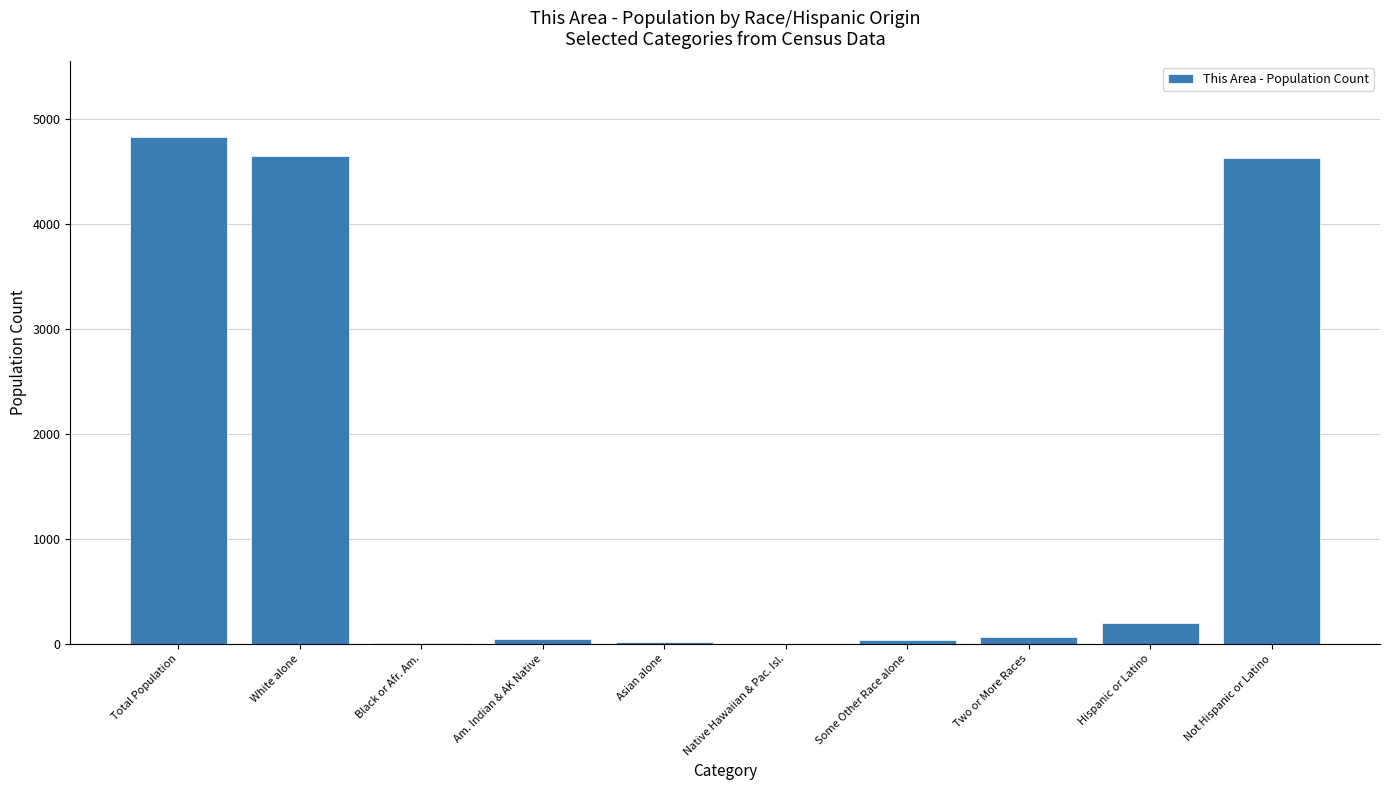

The chart shows a value of 4631 at Not Hispanic or Latino. True or false?

True